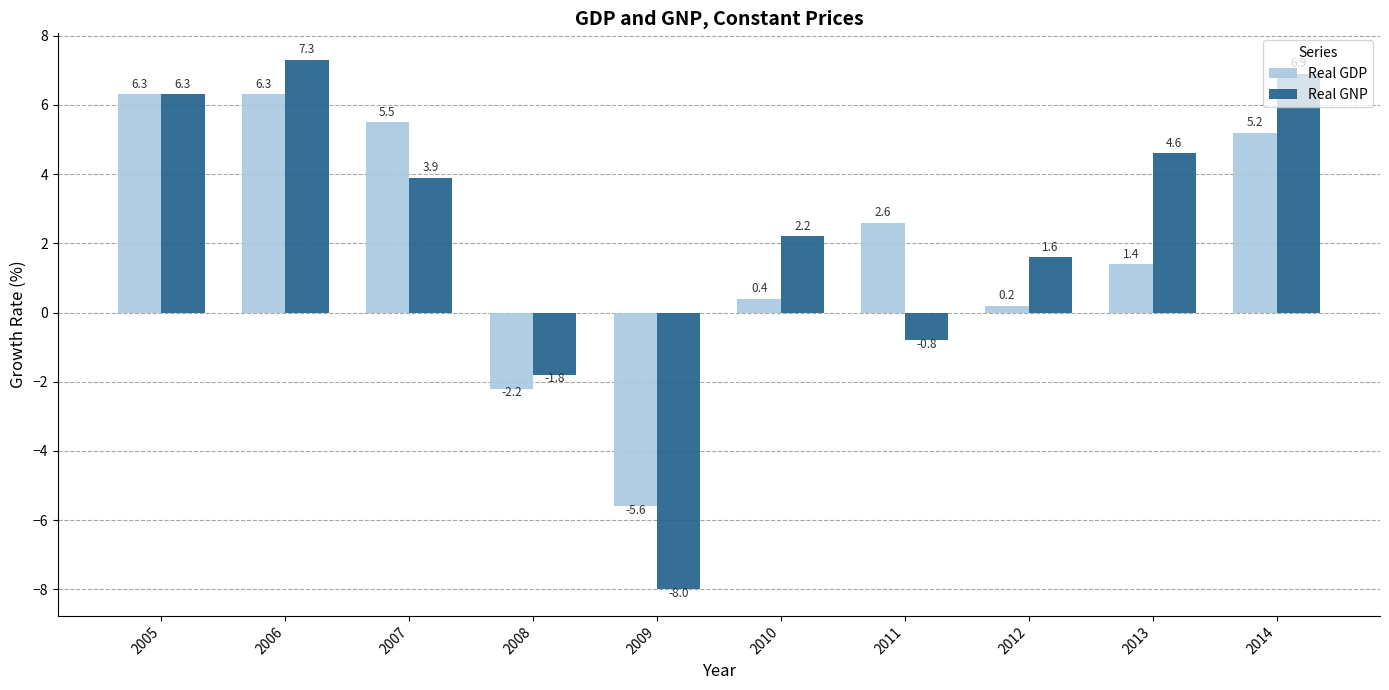

At 2012, list the series in order from smallest to largest.

Real GDP, Real GNP